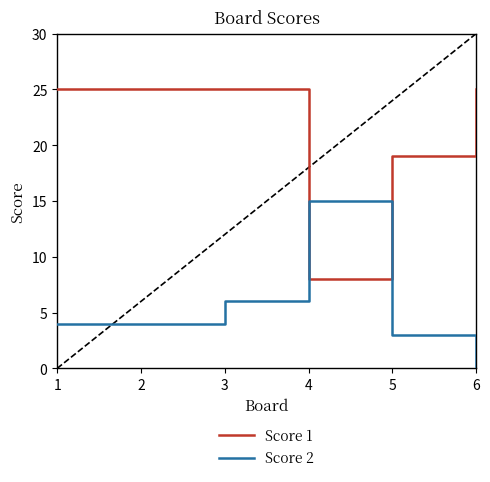

Which series has the widest spread of values?

Score 1